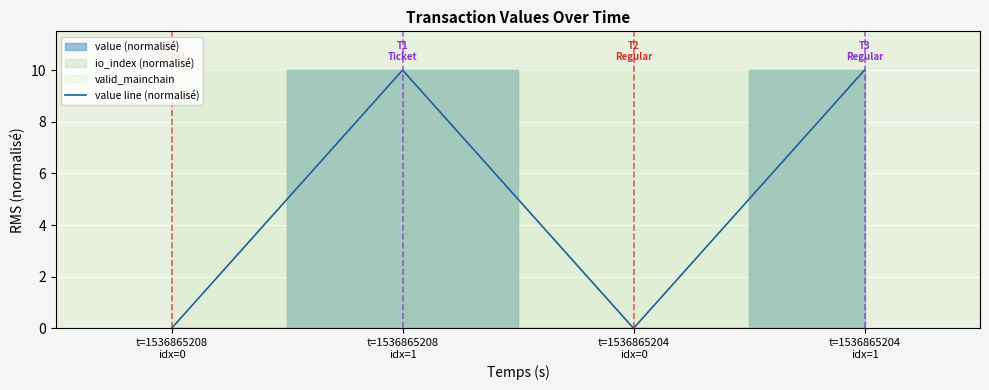

How many interior local valleys (lower than both neighbors) does the data have?

1